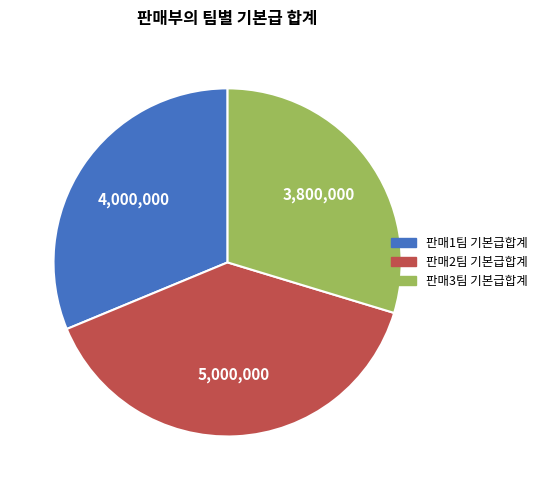

Count the number of slices in the pie.

3